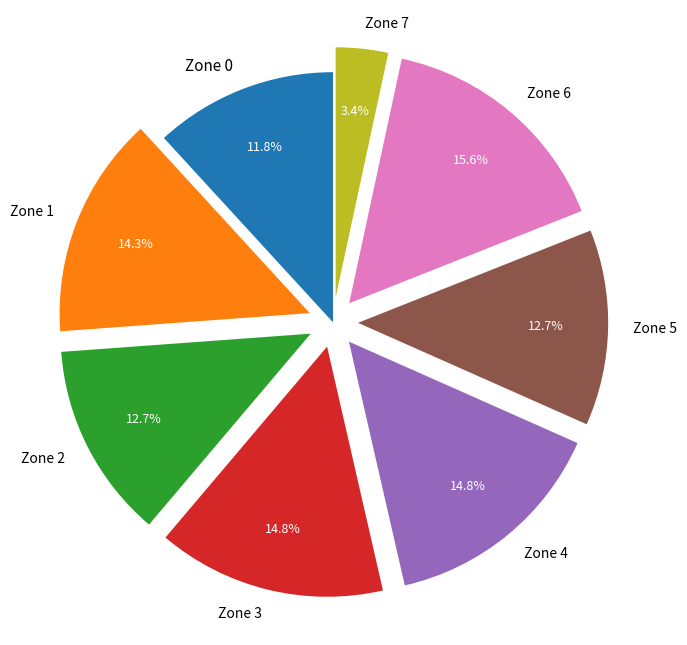

Do Zone 6 and Zone 1 together represent more than half of the pie?

No